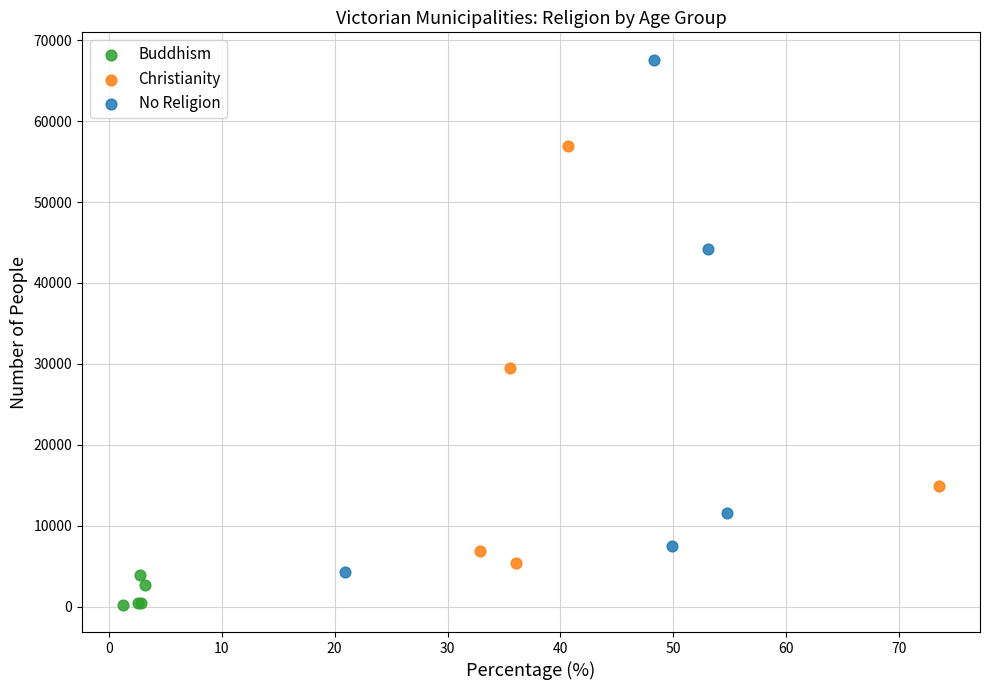

Which series reaches the maximum Y coordinate?

No Religion